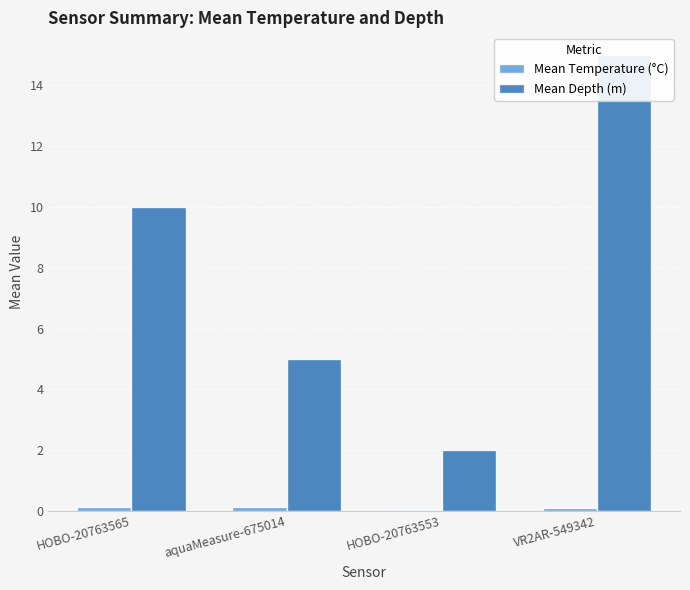

What is the sum of all Mean Depth (m) values?

32.0